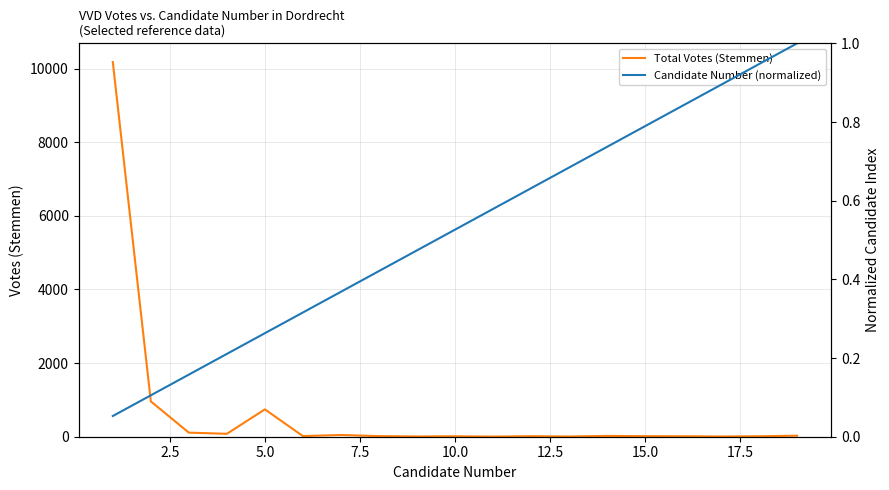

What is the highest value of the Total Votes (Stemmen) series?

10178